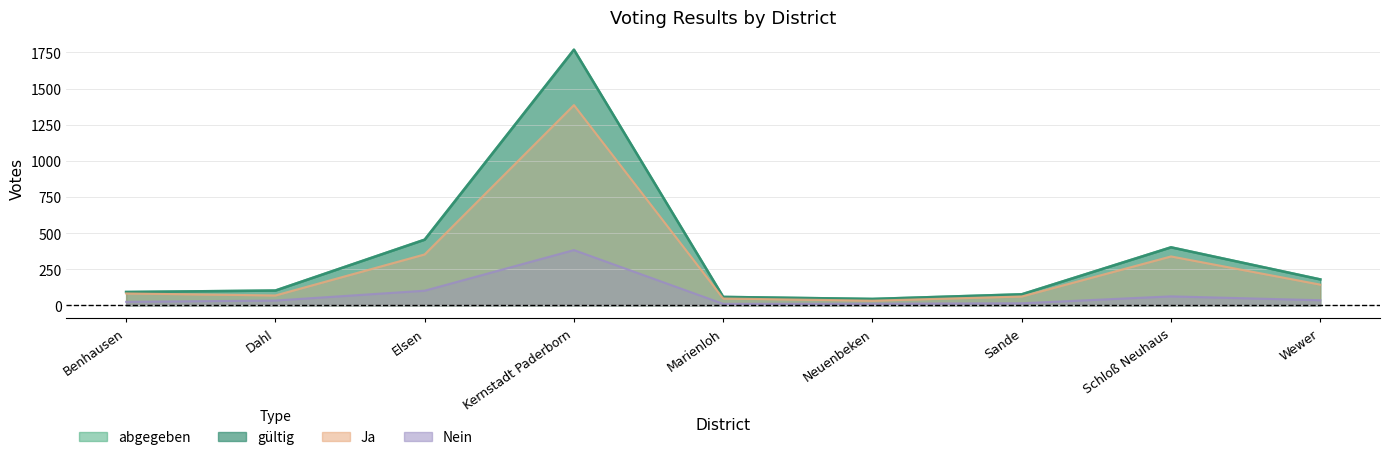

How many lines are shown in the chart?

4